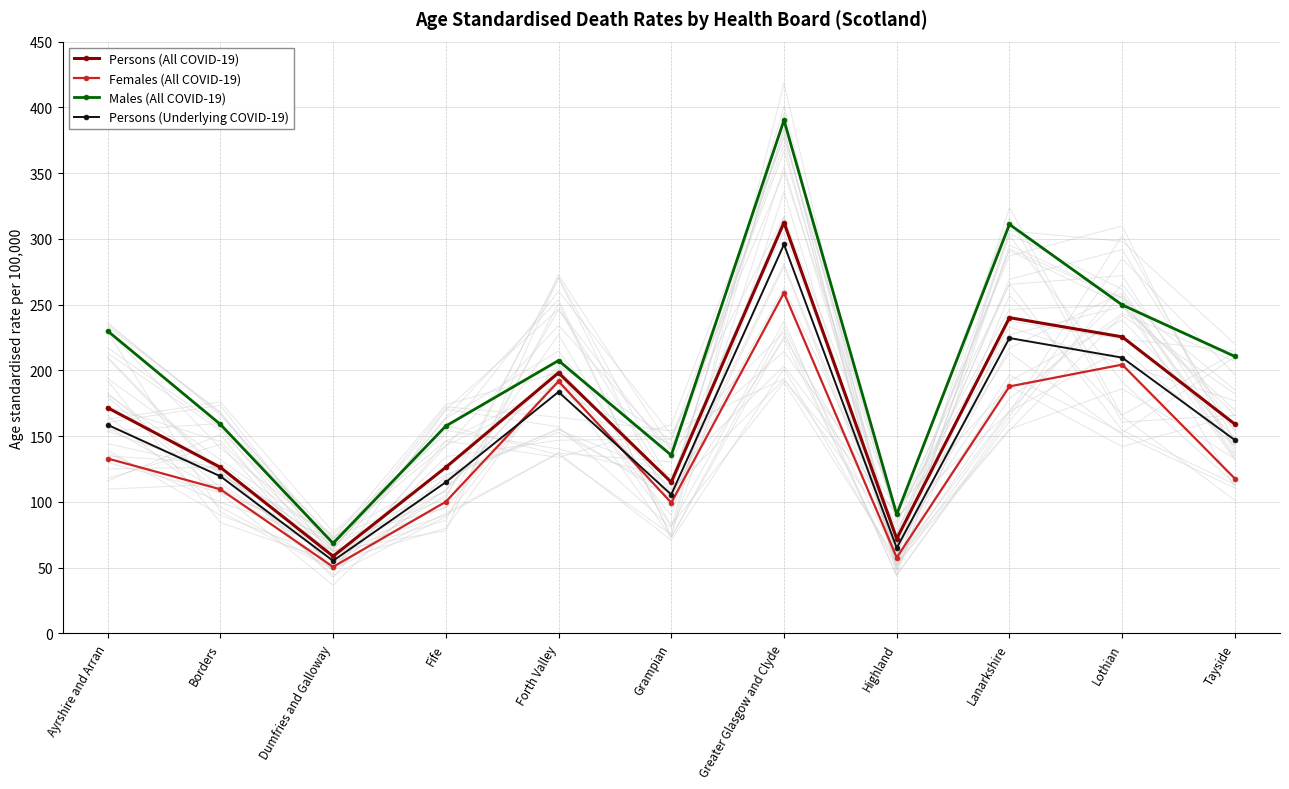

How many categories are shown in the chart?

11